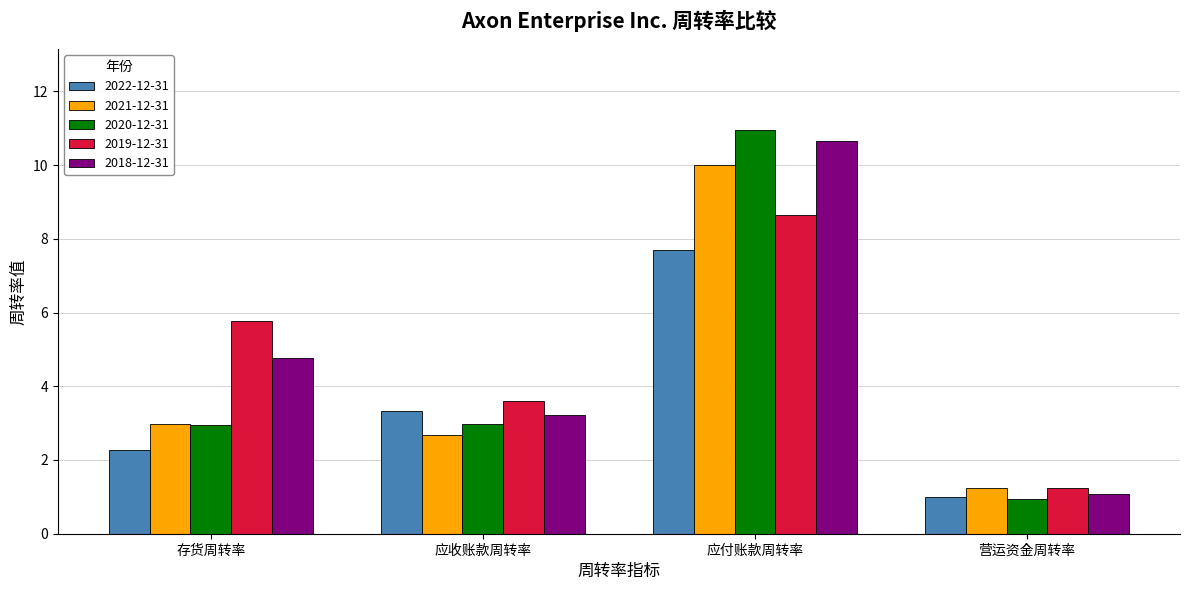

How many categories are shown in the chart?

4